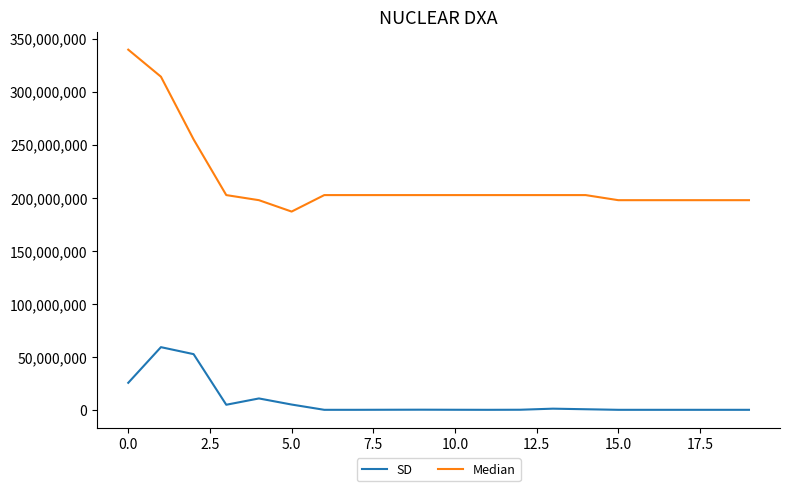

True or false: SD and Median cross at least once.

False